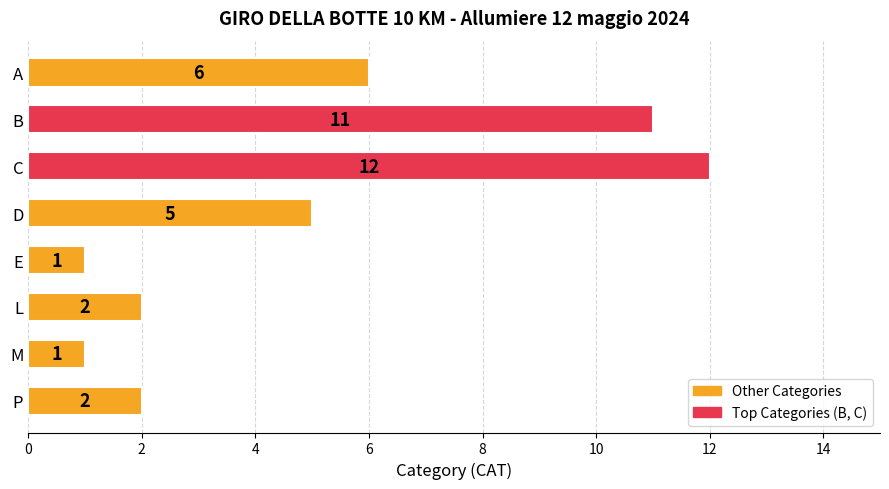

How many bars are there in total?

8